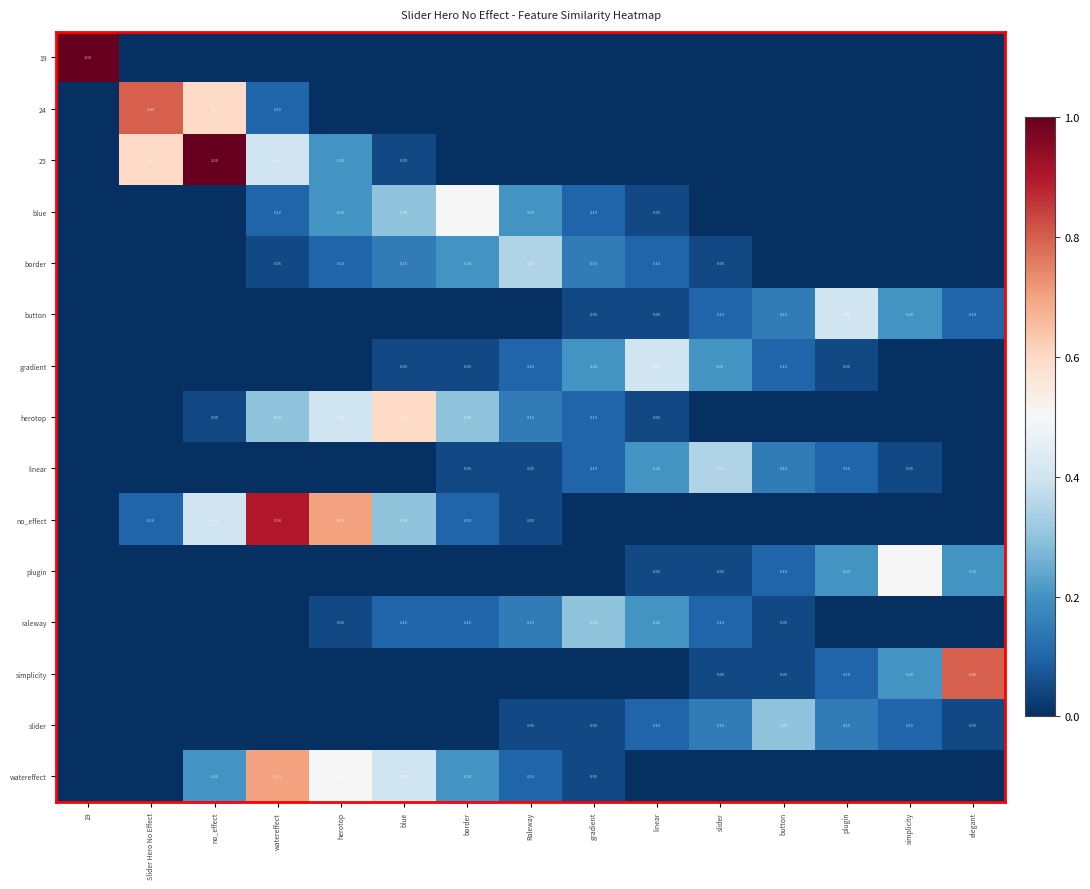

What is the spread (max minus min) of values at herotop?

0.7